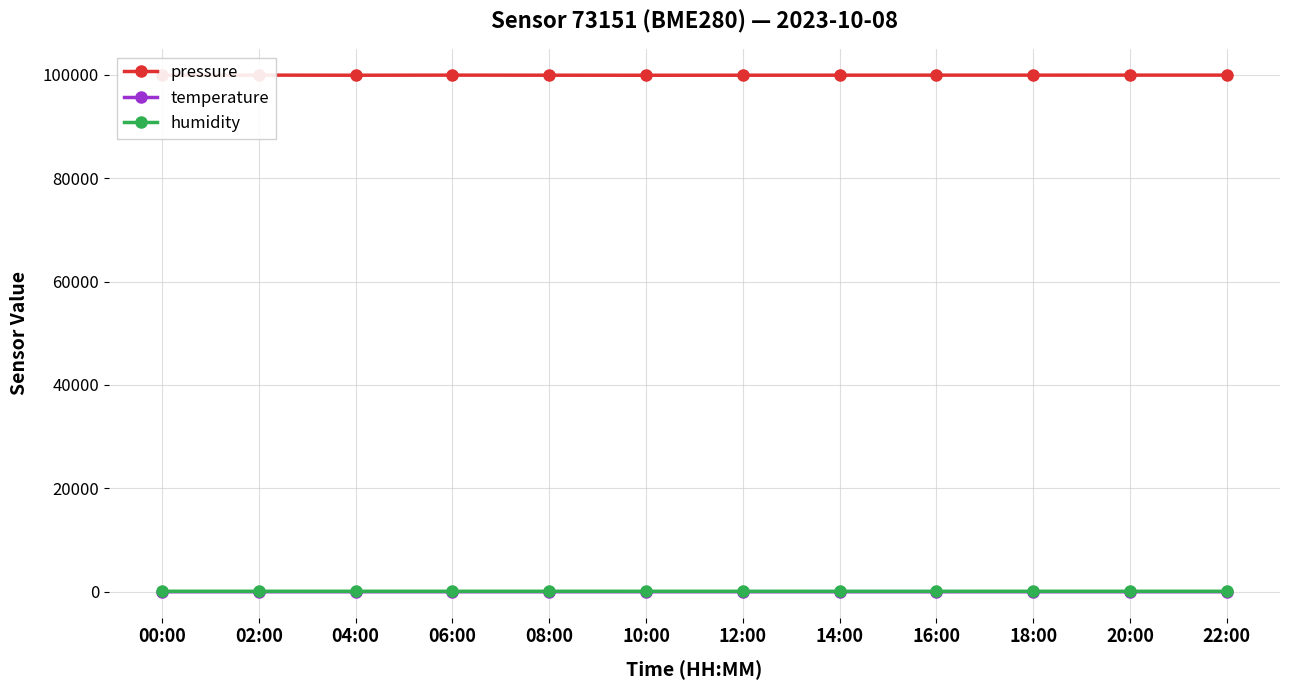

At how many categories does at least one series exceed 65194?

12